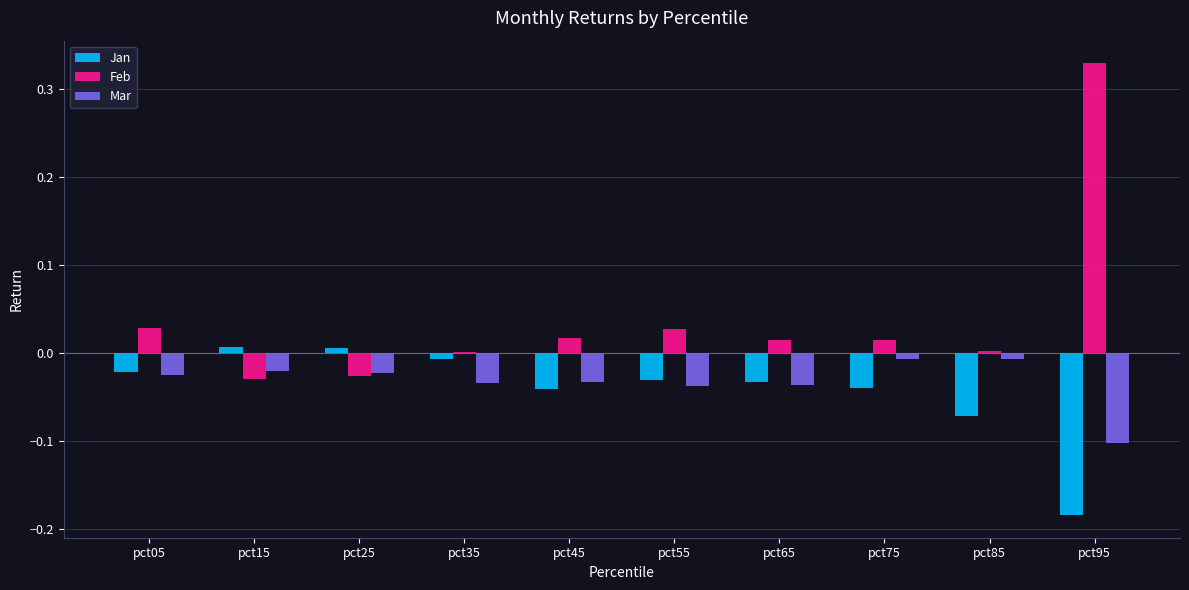

Is the value of Jan at pct35 greater than the value of Mar at pct15?

Yes